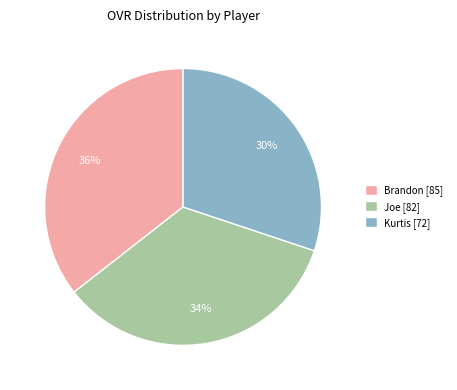

To the nearest percent, what is the difference between the Kurtis and Joe slice percentages?

4%